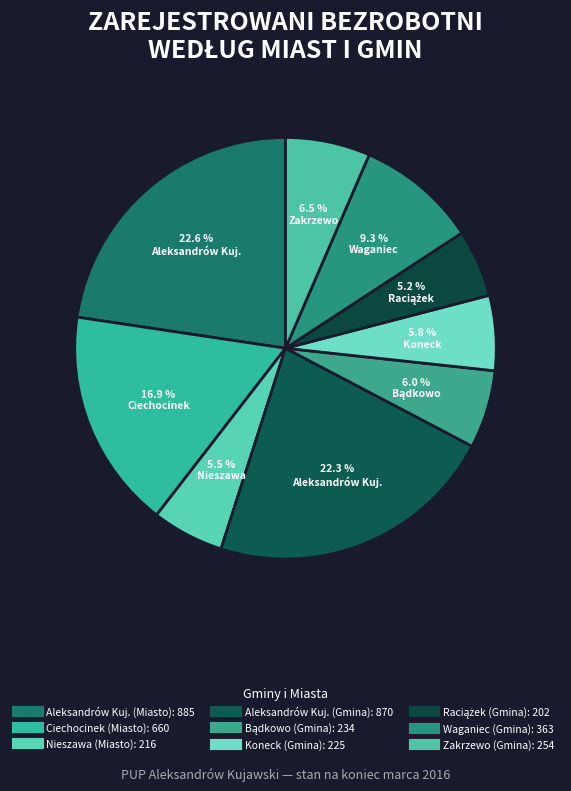

To the nearest percent, what percentage of the pie is Aleksandrów Kuj. (Miasto)?

23%